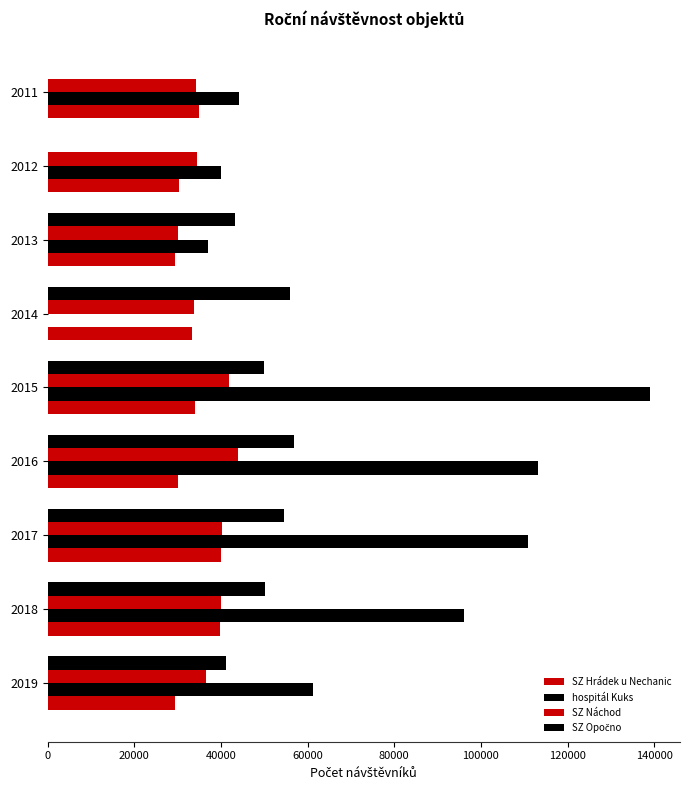

How many series are shown in this chart?

4